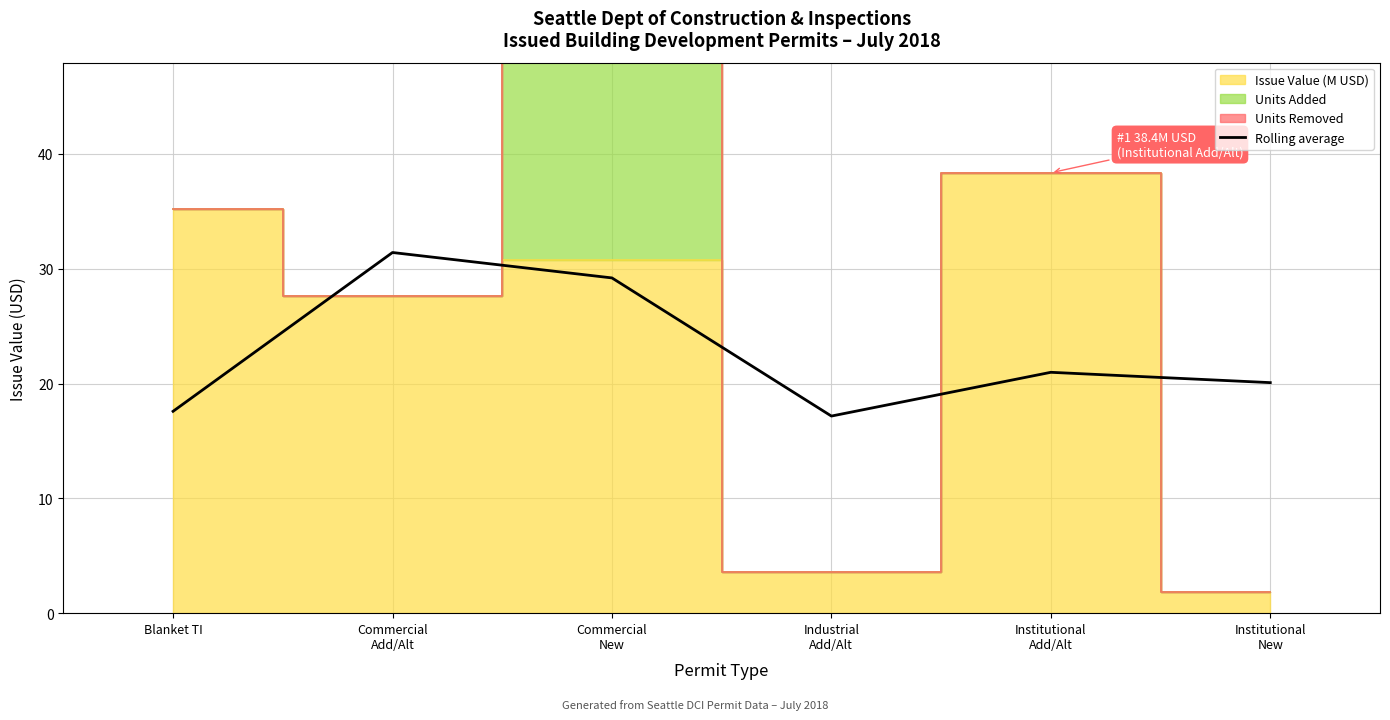

Reading left to right, transcribe all the data shown in this chart.

17.6	31.4	29.2	17.2	21.0	20.1